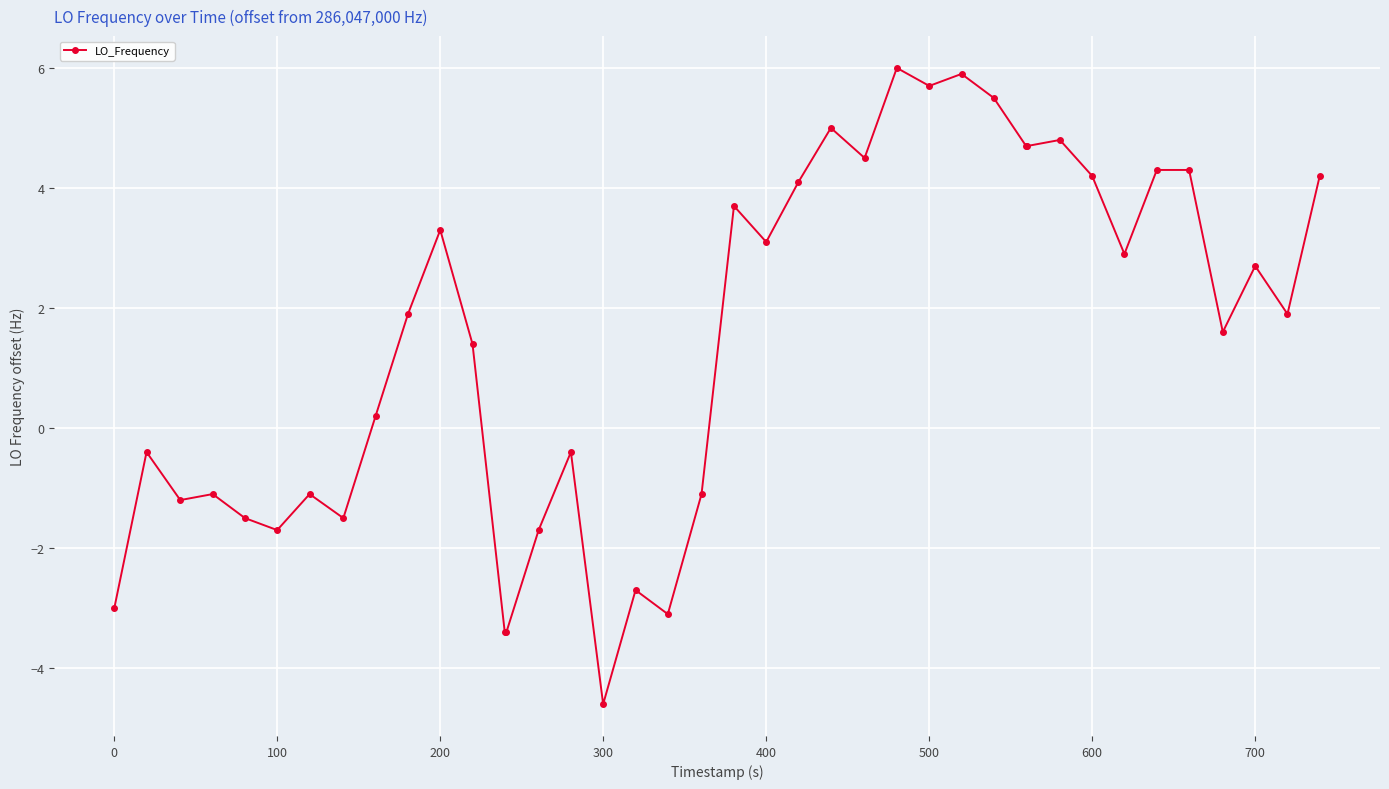

What is the greatest value displayed?

6.0